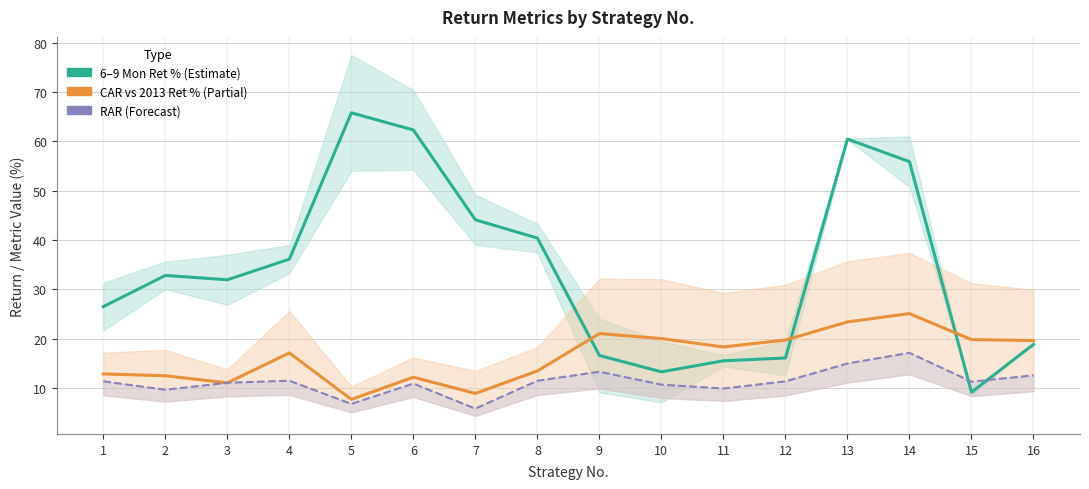

Where is the first local minimum for CAR vs 2013 Ret % (Partial)?

3